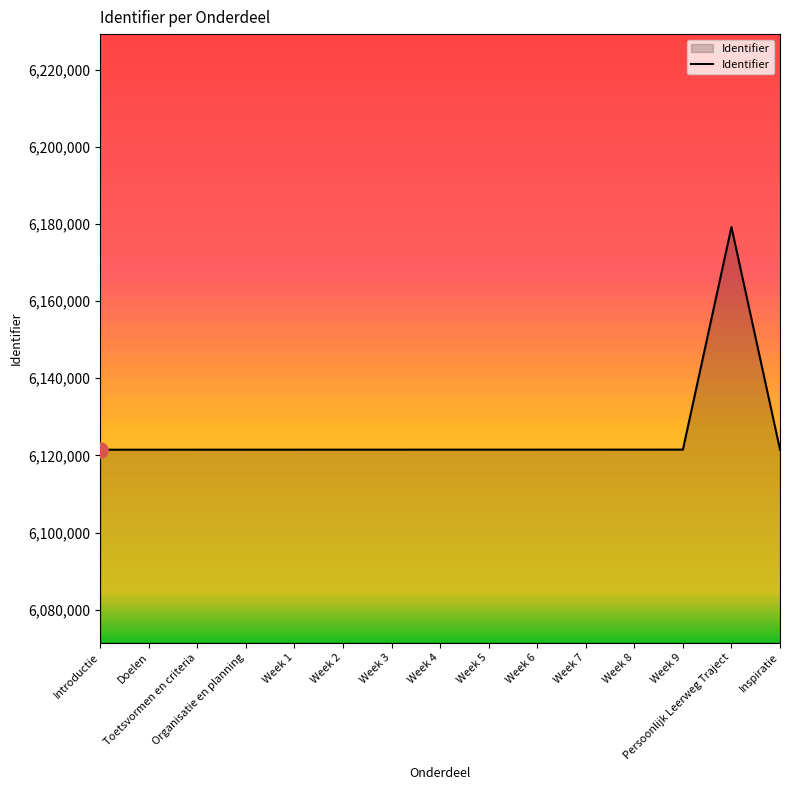

Approximately how many times larger is the value at Week 4 compared to Week 9?

1.0